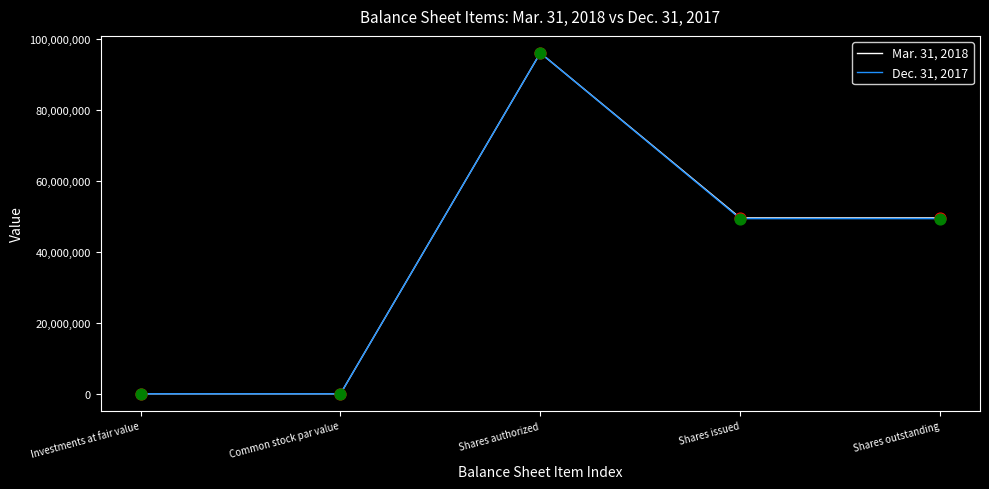

At how many categories does at least one series exceed 32554252?

3